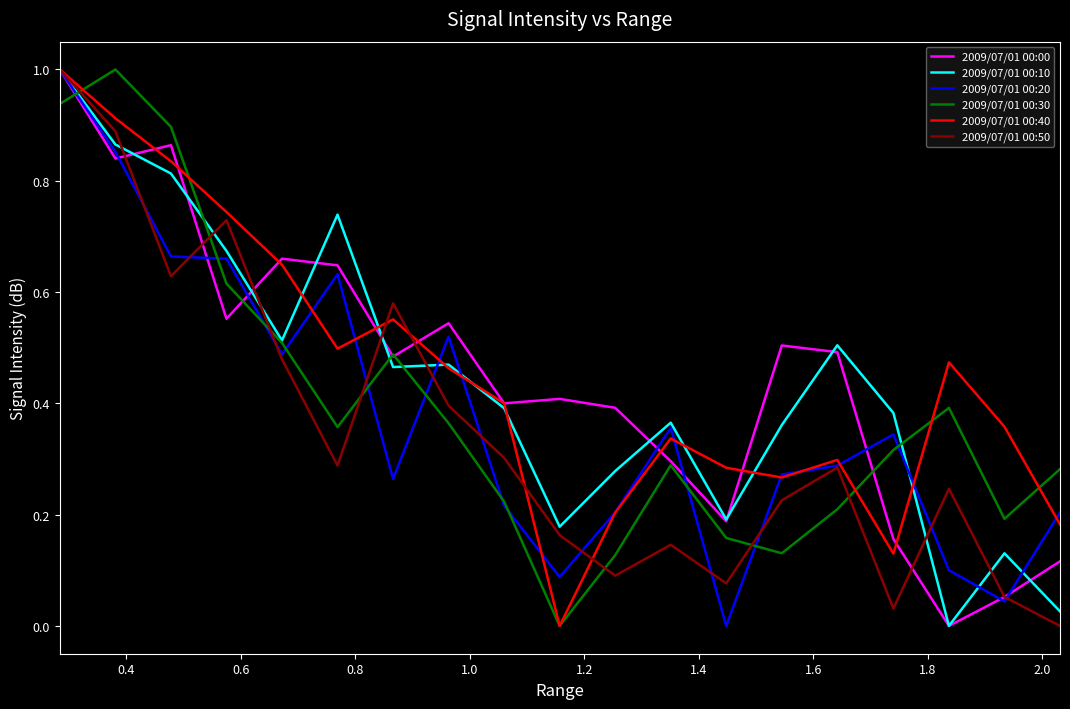

What is the maximum value shown in the chart?

1.0